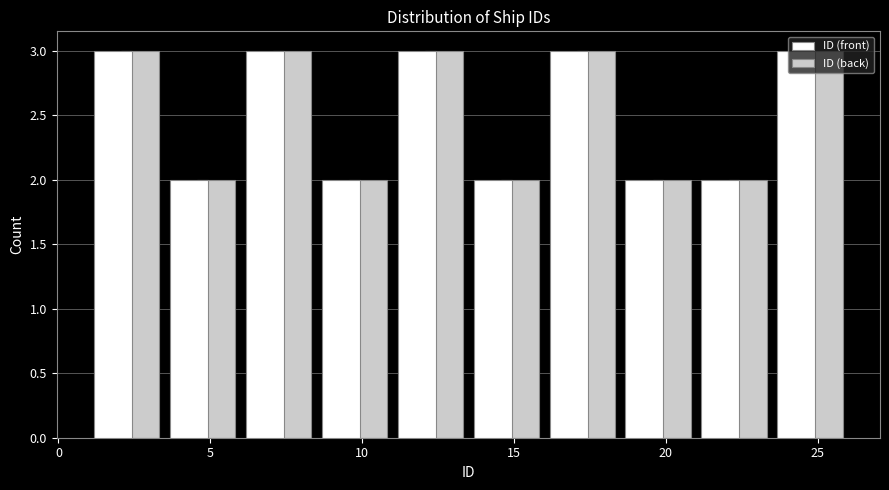

What is the height of the ID (front) bar covering 18.5 to 21.0 on the x-axis? The values are not printed on the chart, so give them approximately, as read against the axis.

2